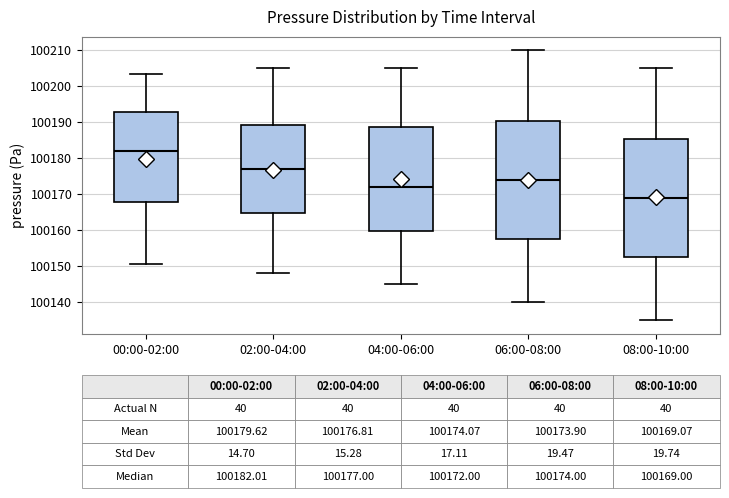

Which box has the lowest median line?

08:00-10:00